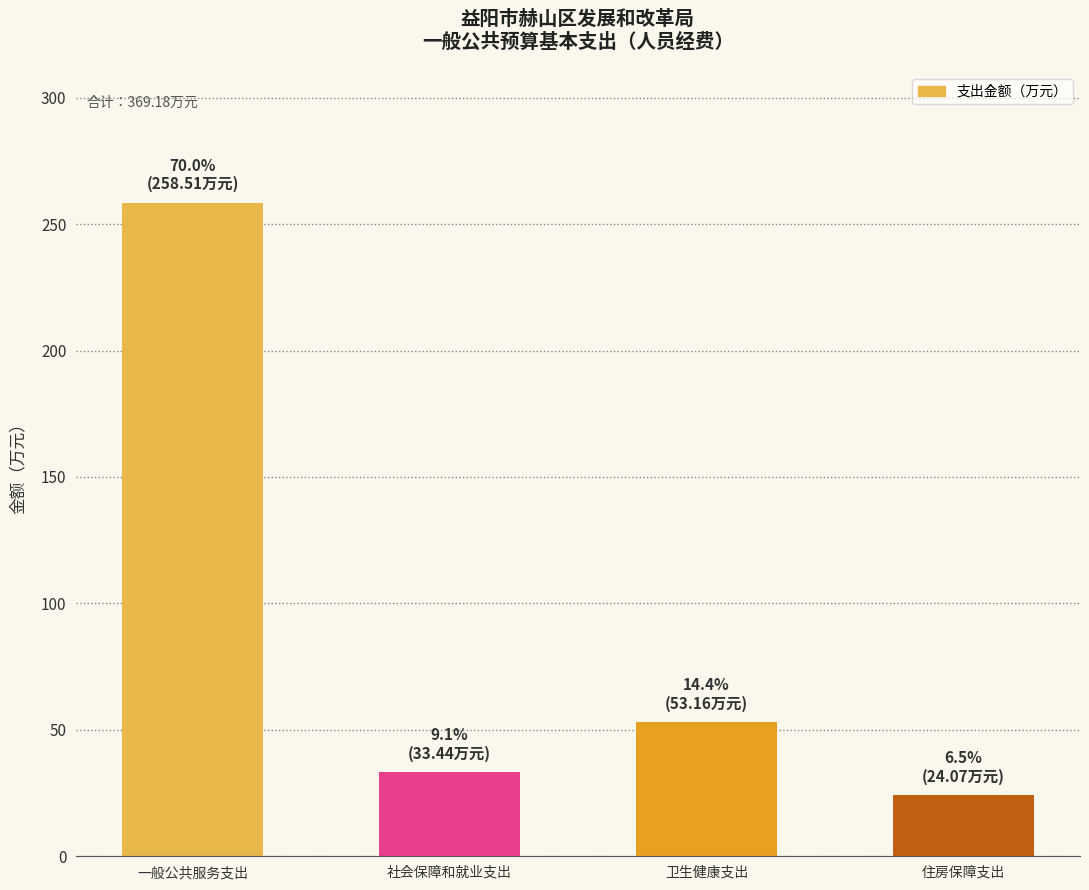

Reading right to left, transcribe all the data shown in this chart.

24.1	53.2	33.4	258.5